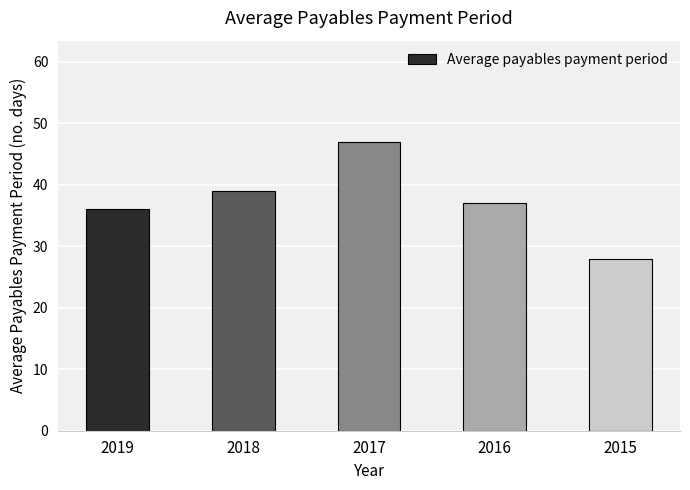

The value at 2019 is 36. True or false?

True